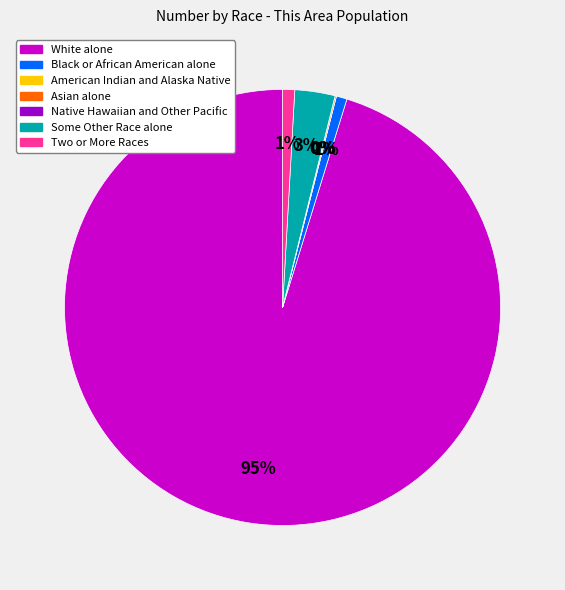

To the nearest percent, what percentage of the pie is Some Other Race alone?

3%